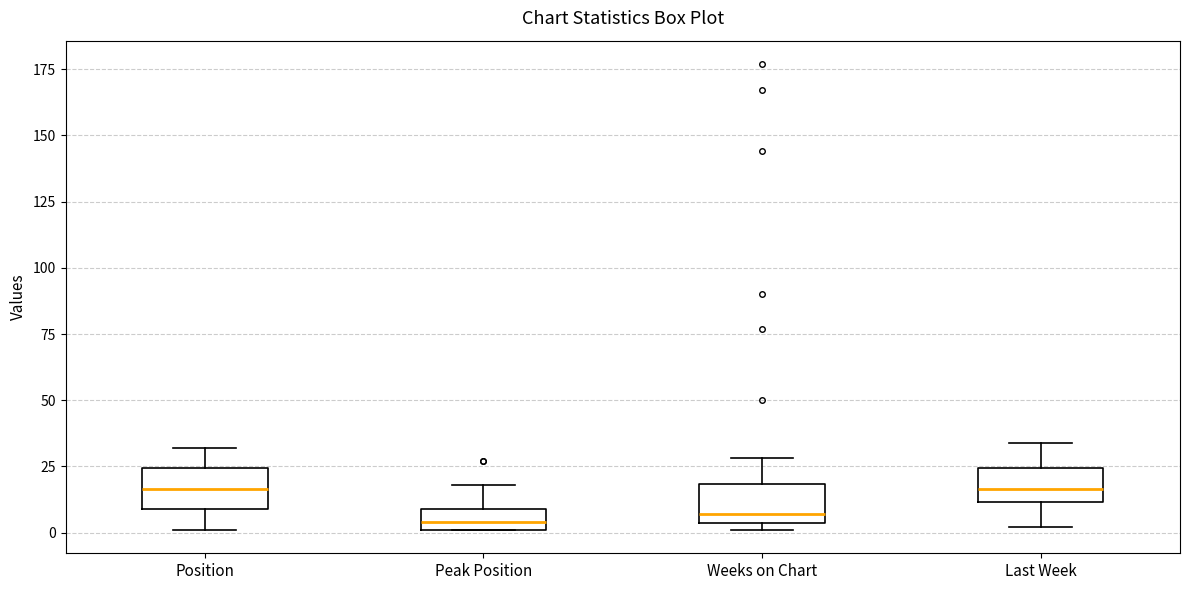

Reading left to right, transcribe this box plot: for each box, give where its median line is, the range the box spans, and where its two whiskers end, as read against the y-axis. The values are not printed on the chart, so give them approximately, as read against the axis.

Position: median 15, box 10 to 25, whiskers 0 to 30
Peak Position: median 5, box 0 to 10, whiskers 0 to 20
Weeks on Chart: median 5 (just above the box's lower edge), box 5 to 20, whiskers 0 to 30
Last Week: median 15, box 10 to 25, whiskers 0 to 35